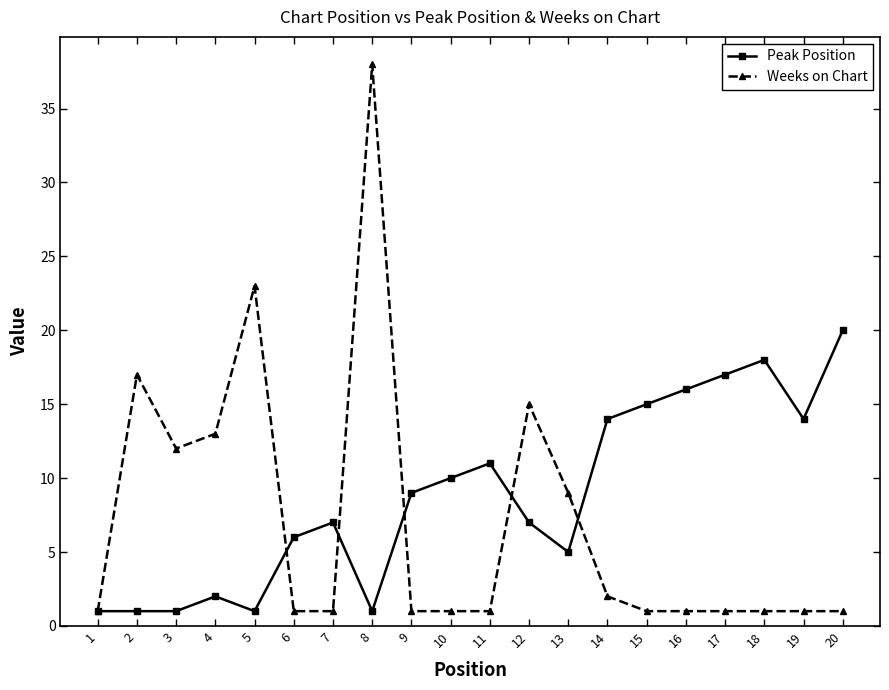

How many categories are shown in the chart?

20